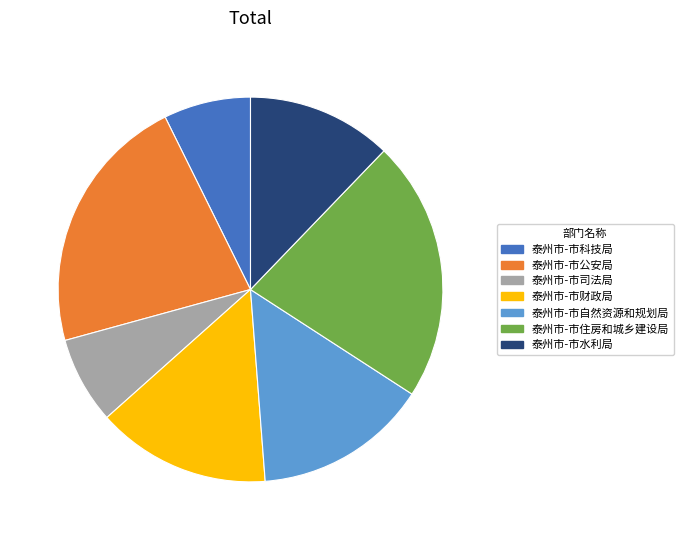

Which has a higher value, 泰州市-市财政局 or 泰州市-市水利局?

泰州市-市财政局